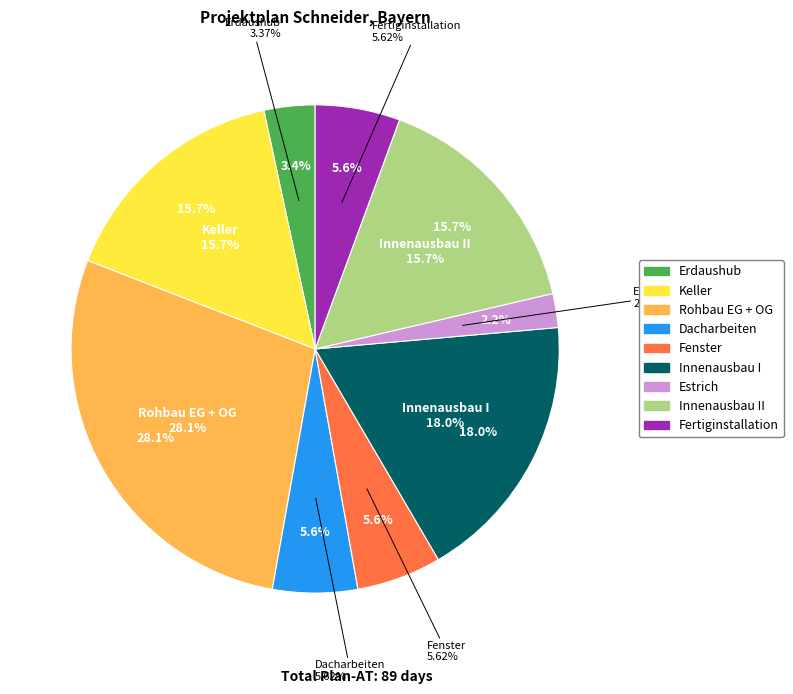

Is there a majority slice in this chart?

No